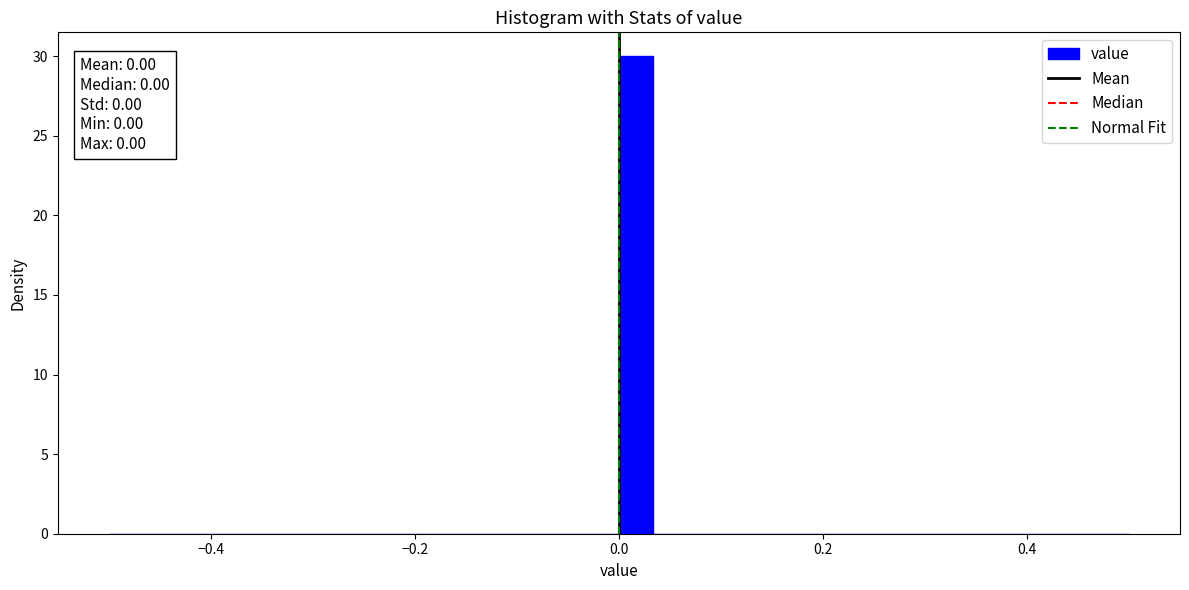

Around what value on the x-axis is the tallest bar? Give the approximate position of its centre, as read against the axis.

0.02